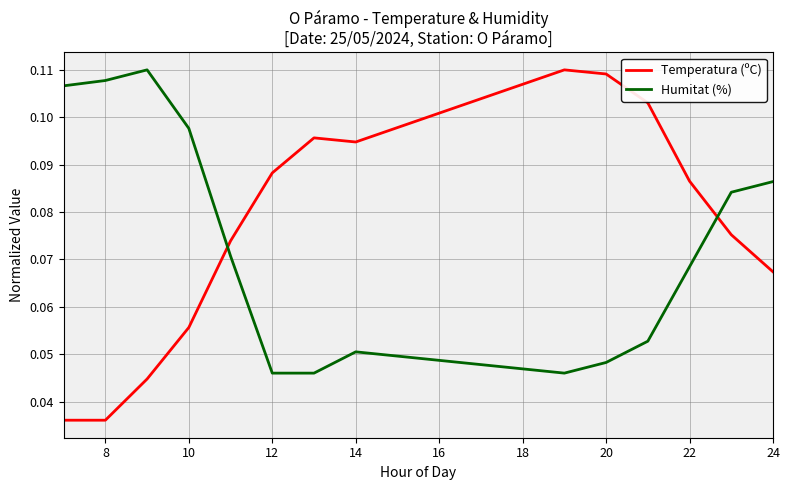

Which series has the widest spread of values?

Temperatura (ºC)